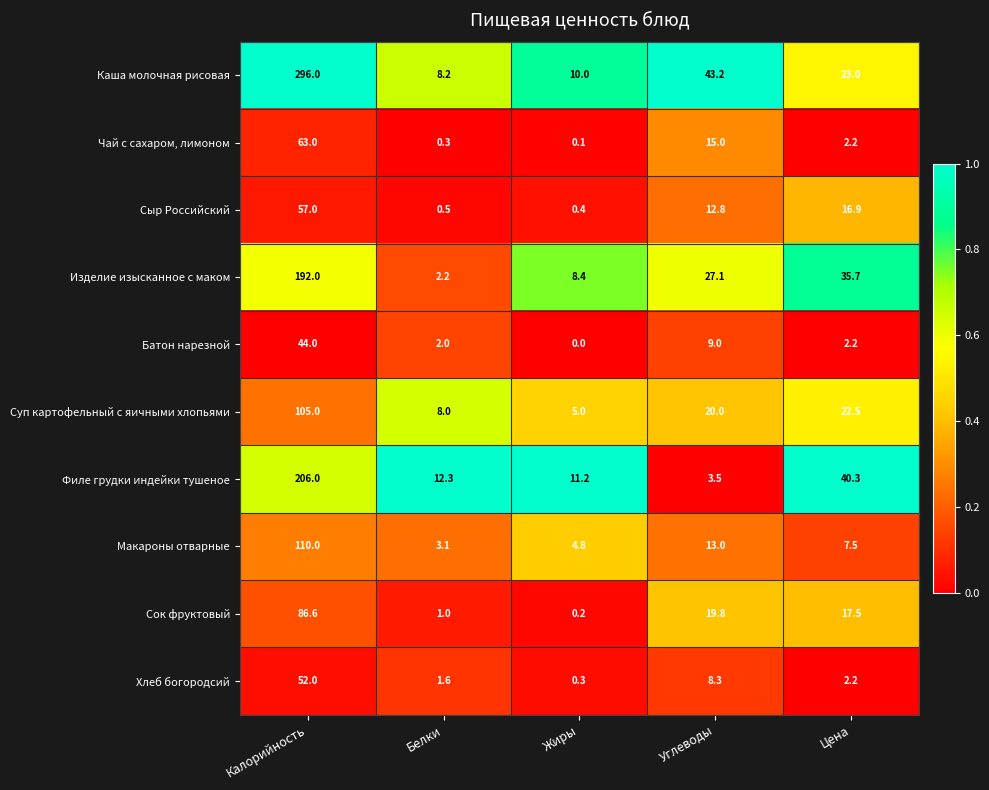

At which label does Сок фруктовый reach its minimum?

Жиры